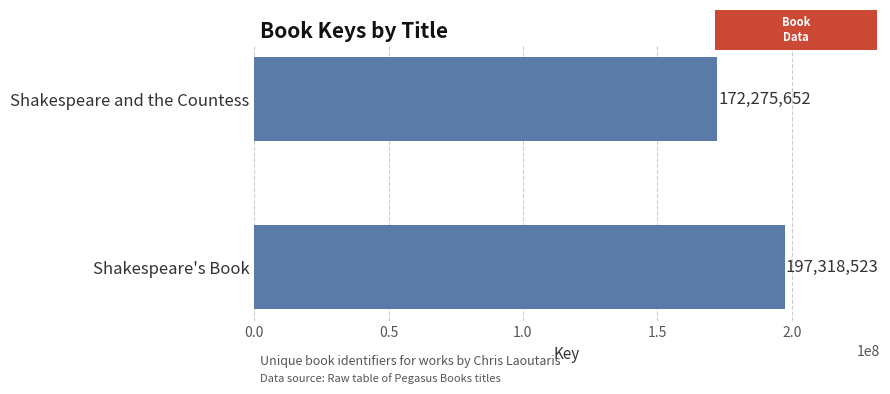

List the labels in order of value, smallest first.

Shakespeare and the Countess, Shakespeare's Book